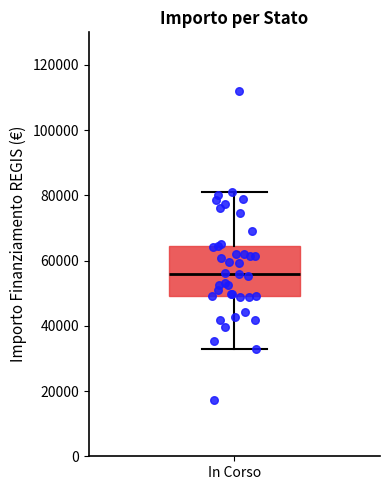

Where is the lower edge of the box for In Corso on the y-axis? The values are not printed on the chart, so give them approximately, as read against the axis.

50000